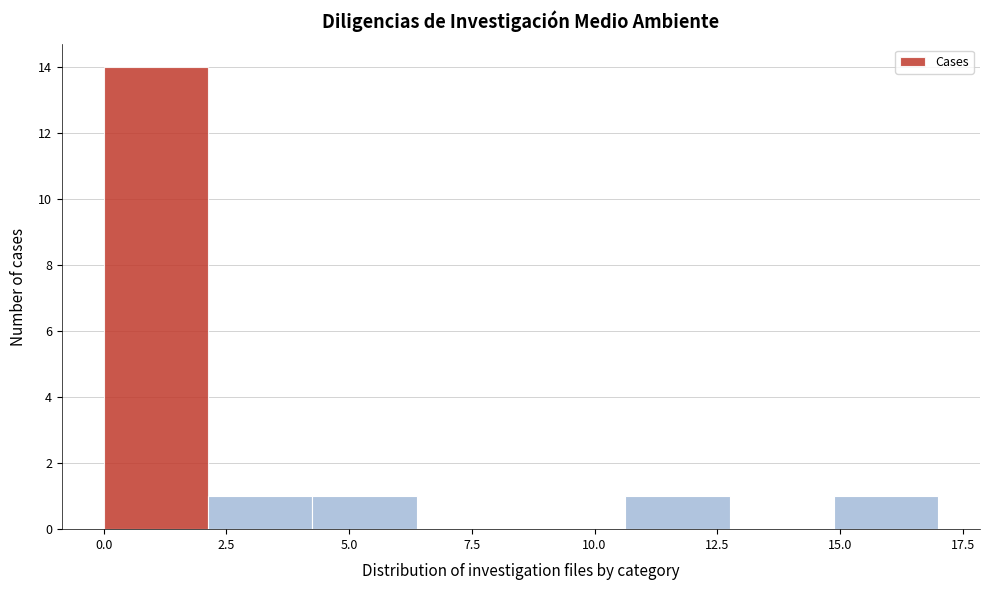

Reading left to right, transcribe this chart: for each bar, give the range it covers on the x-axis and its height. Neither the bar edges nor the heights are printed on the chart, so give them approximately, as read against the axes.

0.0 to 2.0: 14
2.0 to 4.5: 1
4.5 to 6.5: 1
6.5 to 8.5: 0
8.5 to 10.5: 0
10.5 to 13.0: 1
13.0 to 15.0: 0
15.0 to 17.0: 1